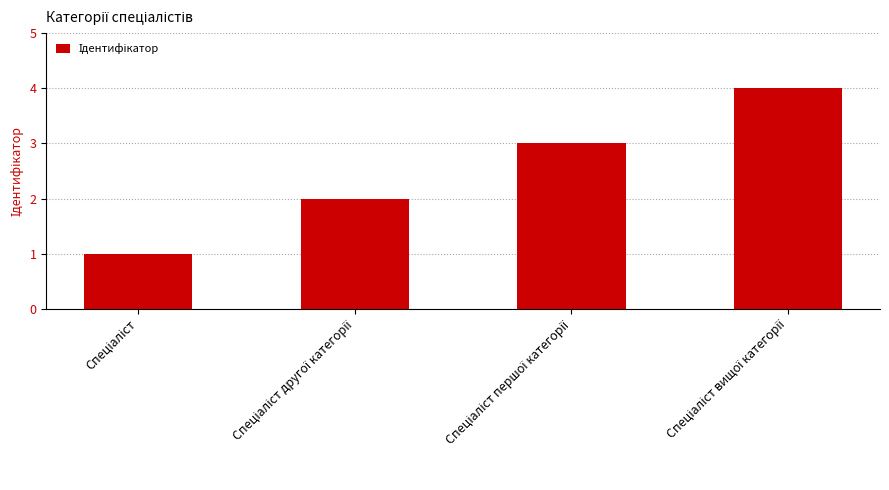

What is the sum of all values?

10